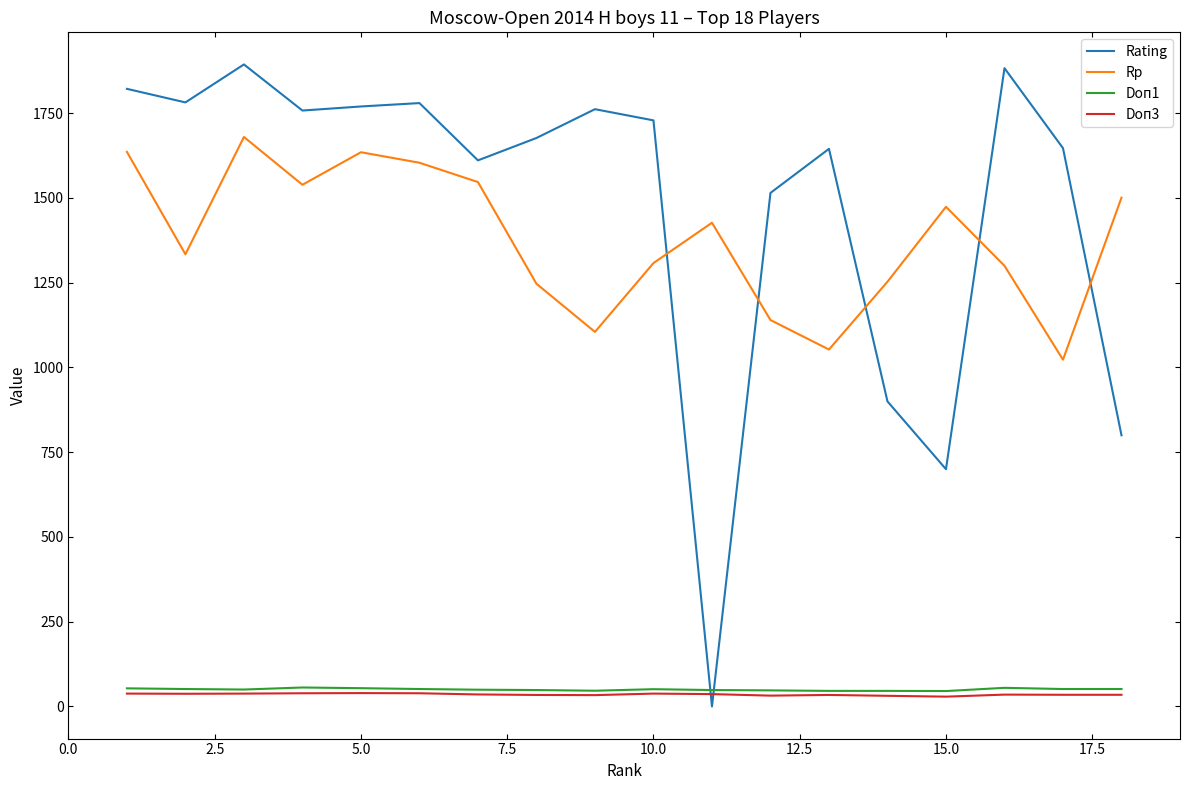

True or false: Rp and Doп3 cross at least once.

False